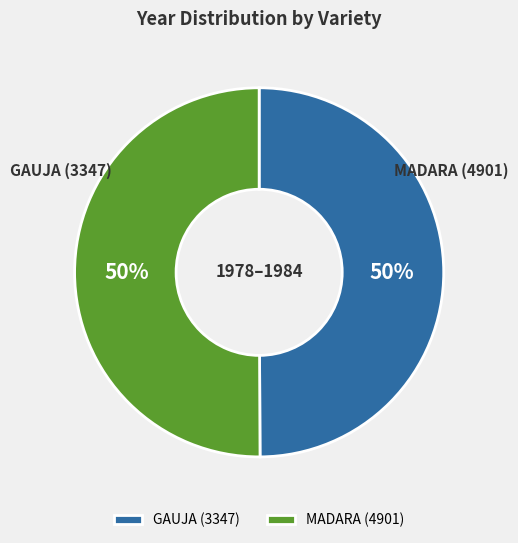

To the nearest percent, what is the combined percentage of GAUJA (3347) and MADARA (4901)?

100%